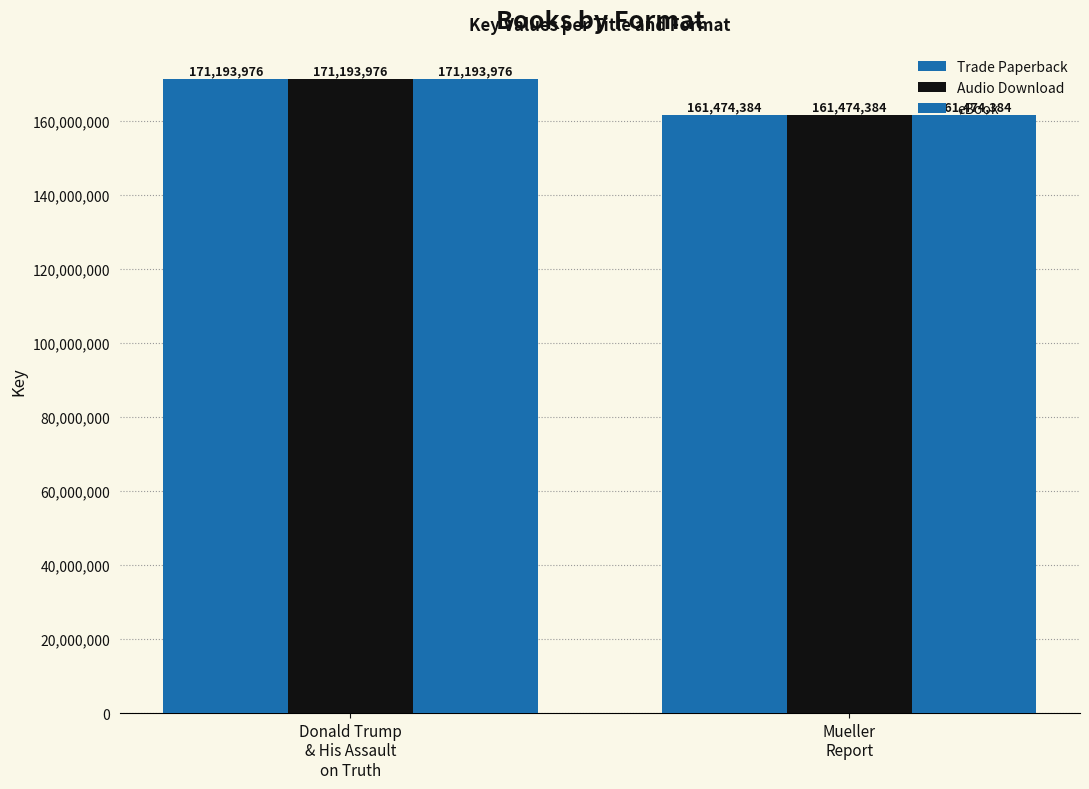

Does the chart contain stacked bars?

No